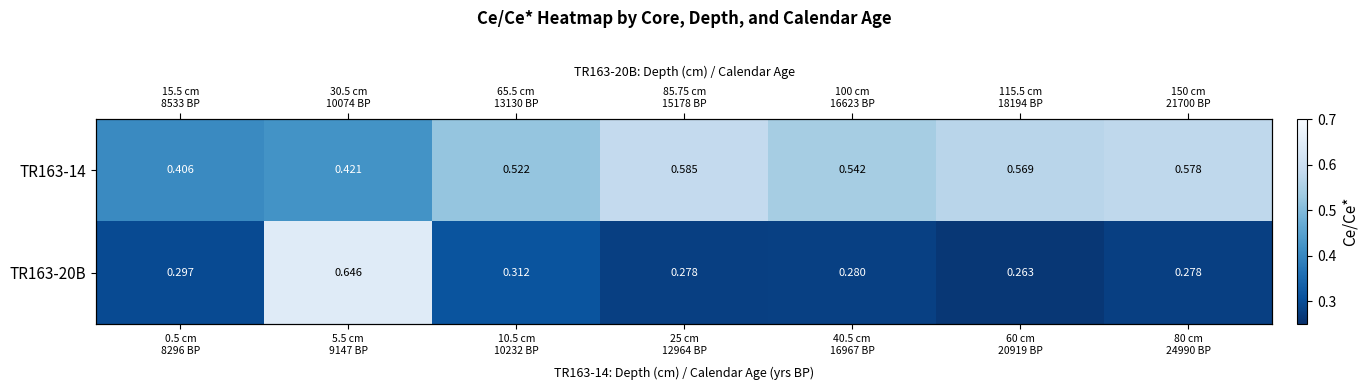

What is the maximum value shown in the chart?

0.6